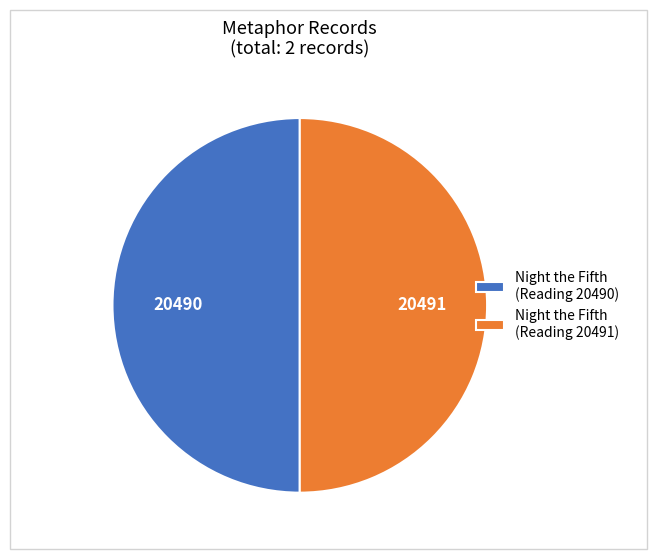

Is it true that Night the Fifth (Reading 20490) is 50% of the pie?

True